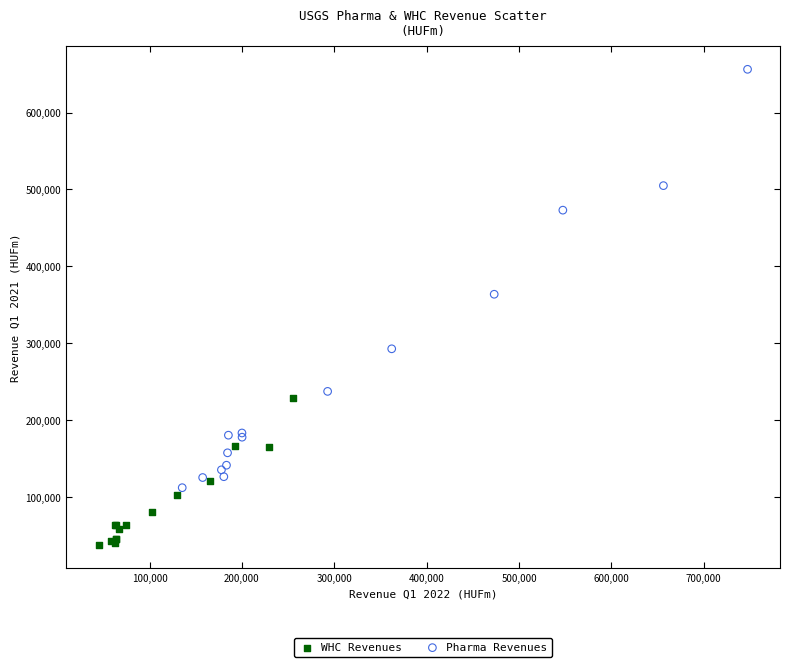

Which series contains the highest Y value?

Pharma Revenues